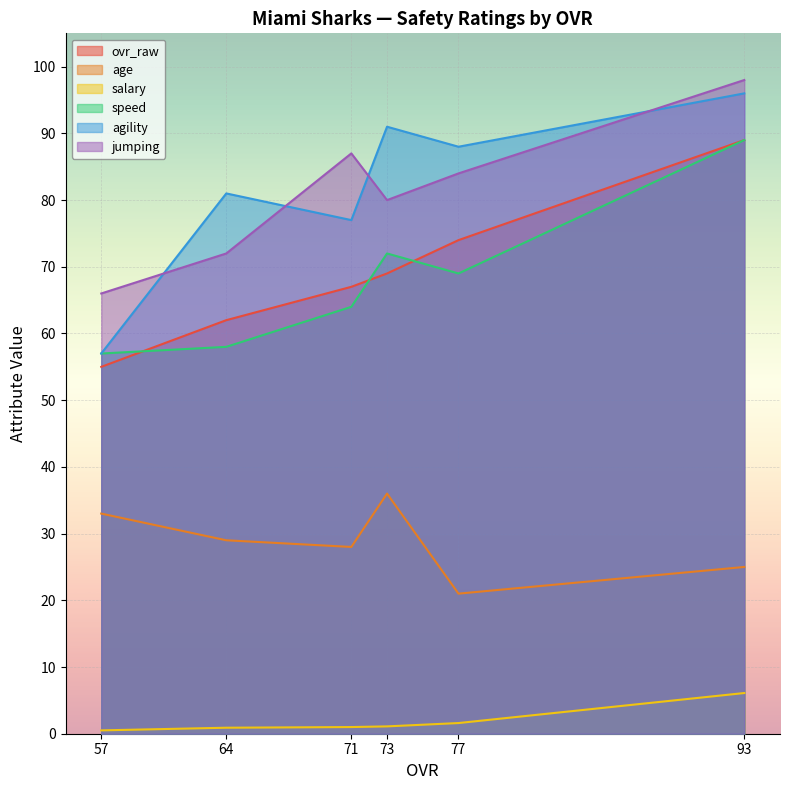

How many intersections are there between agility and jumping?

4